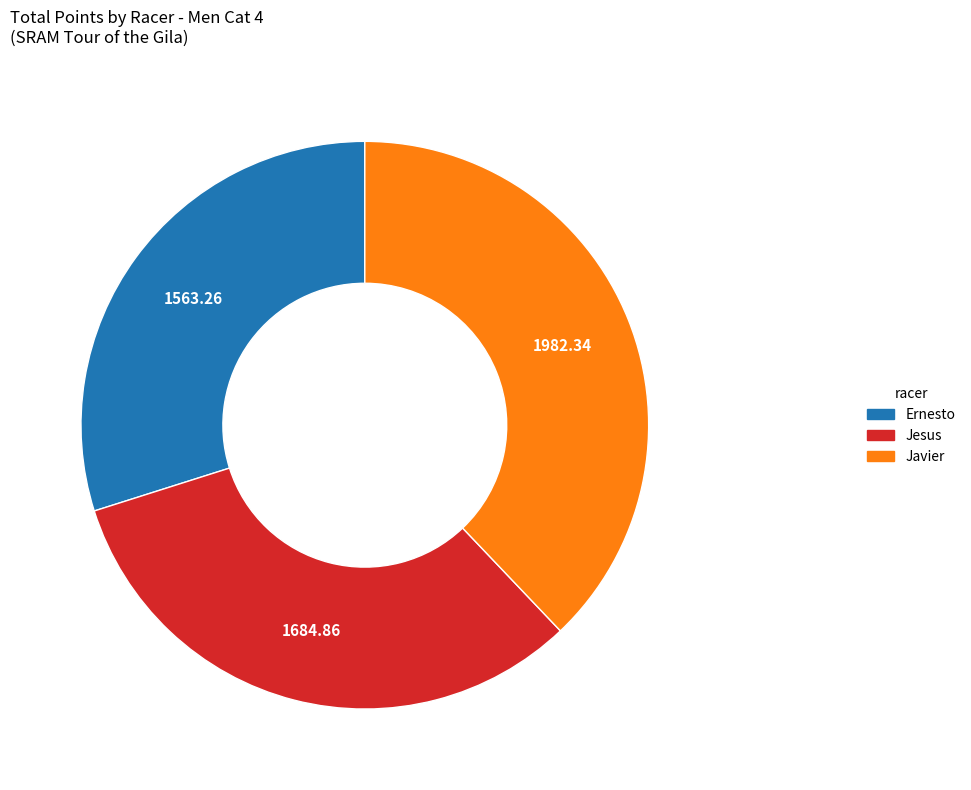

What is the smallest slice in the pie chart?

Ernesto